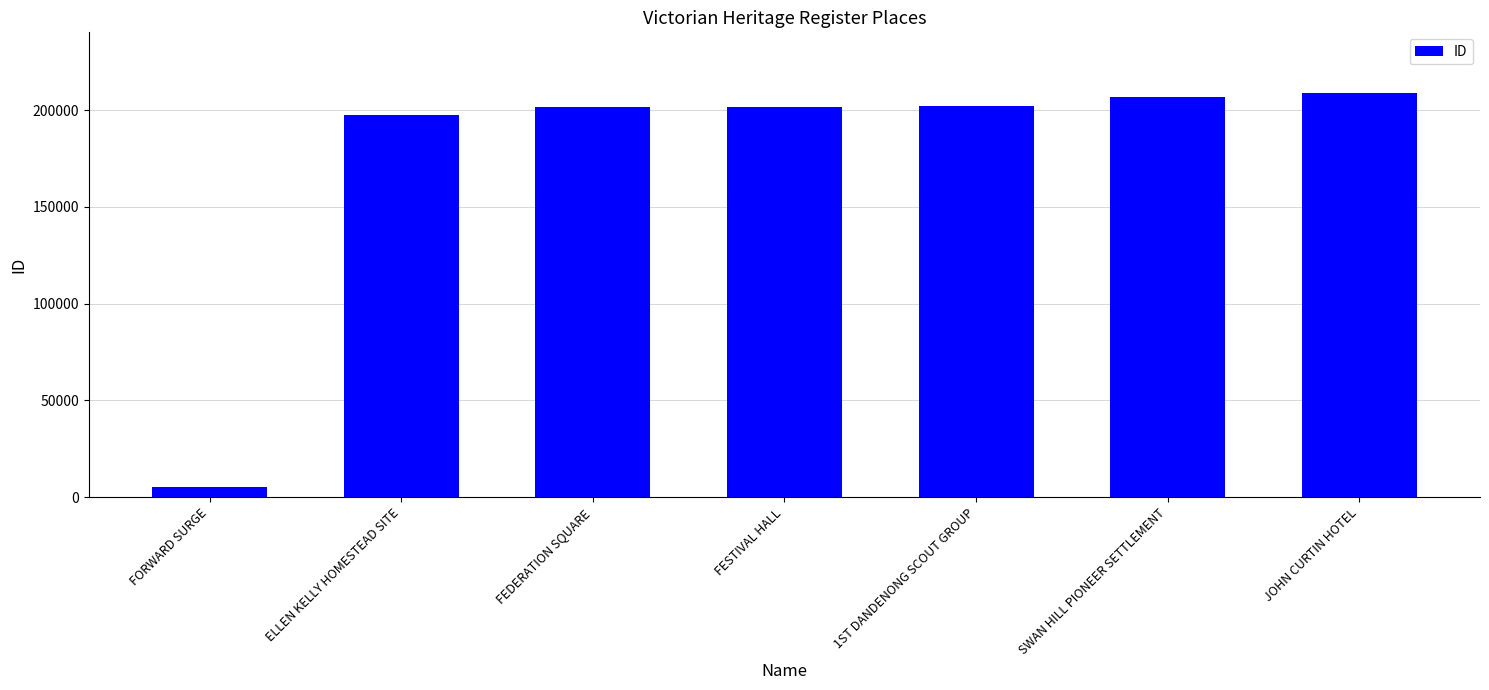

What is the sum of all values?

1223437